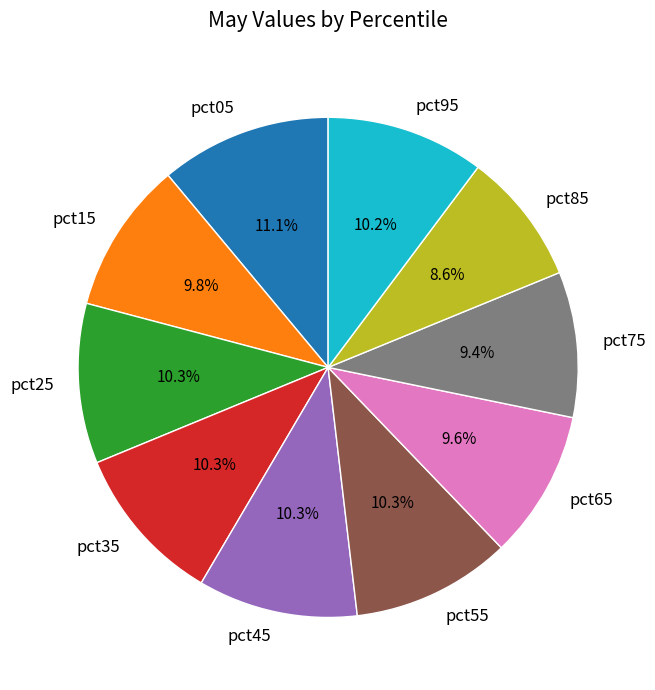

What is the largest slice in the pie chart?

pct05